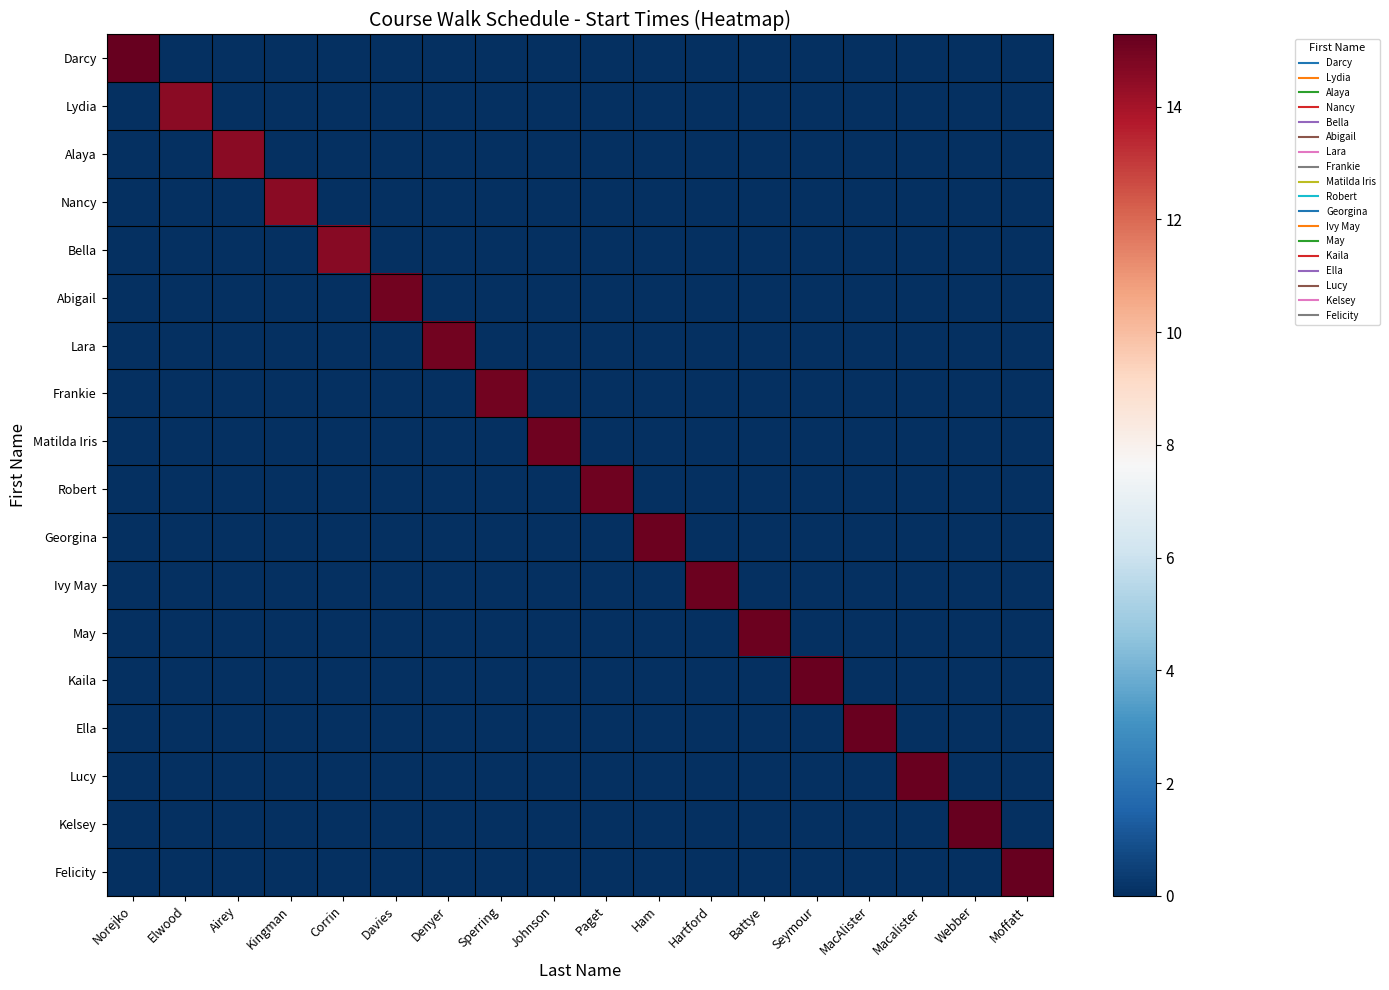

Reading left to right, transcribe all the data shown in this chart.

Darcy: Norejko=15.3	Elwood=0.0	Airey=0.0	Kingman=0.0	Corrin=0.0	Davies=0.0	Denyer=0.0	Sperring=0.0	Johnson=0.0	Paget=0.0	Ham=0.0	Hartford=0.0	Battye=0.0	Seymour=0.0	MacAlister=0.0	Macalister=0.0	Webber=0.0	Moffatt=0.0
Lydia: Norejko=0.0	Elwood=14.5	Airey=0.0	Kingman=0.0	Corrin=0.0	Davies=0.0	Denyer=0.0	Sperring=0.0	Johnson=0.0	Paget=0.0	Ham=0.0	Hartford=0.0	Battye=0.0	Seymour=0.0	MacAlister=0.0	Macalister=0.0	Webber=0.0	Moffatt=0.0
Alaya: Norejko=0.0	Elwood=0.0	Airey=14.5	Kingman=0.0	Corrin=0.0	Davies=0.0	Denyer=0.0	Sperring=0.0	Johnson=0.0	Paget=0.0	Ham=0.0	Hartford=0.0	Battye=0.0	Seymour=0.0	MacAlister=0.0	Macalister=0.0	Webber=0.0	Moffatt=0.0
Nancy: Norejko=0.0	Elwood=0.0	Airey=0.0	Kingman=14.6	Corrin=0.0	Davies=0.0	Denyer=0.0	Sperring=0.0	Johnson=0.0	Paget=0.0	Ham=0.0	Hartford=0.0	Battye=0.0	Seymour=0.0	MacAlister=0.0	Macalister=0.0	Webber=0.0	Moffatt=0.0
Bella: Norejko=0.0	Elwood=0.0	Airey=0.0	Kingman=0.0	Corrin=14.6	Davies=0.0	Denyer=0.0	Sperring=0.0	Johnson=0.0	Paget=0.0	Ham=0.0	Hartford=0.0	Battye=0.0	Seymour=0.0	MacAlister=0.0	Macalister=0.0	Webber=0.0	Moffatt=0.0
Abigail: Norejko=0.0	Elwood=0.0	Airey=0.0	Kingman=0.0	Corrin=0.0	Davies=15.0	Denyer=0.0	Sperring=0.0	Johnson=0.0	Paget=0.0	Ham=0.0	Hartford=0.0	Battye=0.0	Seymour=0.0	MacAlister=0.0	Macalister=0.0	Webber=0.0	Moffatt=0.0
Lara: Norejko=0.0	Elwood=0.0	Airey=0.0	Kingman=0.0	Corrin=0.0	Davies=0.0	Denyer=15.0	Sperring=0.0	Johnson=0.0	Paget=0.0	Ham=0.0	Hartford=0.0	Battye=0.0	Seymour=0.0	MacAlister=0.0	Macalister=0.0	Webber=0.0	Moffatt=0.0
Frankie: Norejko=0.0	Elwood=0.0	Airey=0.0	Kingman=0.0	Corrin=0.0	Davies=0.0	Denyer=0.0	Sperring=15.0	Johnson=0.0	Paget=0.0	Ham=0.0	Hartford=0.0	Battye=0.0	Seymour=0.0	MacAlister=0.0	Macalister=0.0	Webber=0.0	Moffatt=0.0
Matilda Iris: Norejko=0.0	Elwood=0.0	Airey=0.0	Kingman=0.0	Corrin=0.0	Davies=0.0	Denyer=0.0	Sperring=0.0	Johnson=15.1	Paget=0.0	Ham=0.0	Hartford=0.0	Battye=0.0	Seymour=0.0	MacAlister=0.0	Macalister=0.0	Webber=0.0	Moffatt=0.0
Robert: Norejko=0.0	Elwood=0.0	Airey=0.0	Kingman=0.0	Corrin=0.0	Davies=0.0	Denyer=0.0	Sperring=0.0	Johnson=0.0	Paget=15.1	Ham=0.0	Hartford=0.0	Battye=0.0	Seymour=0.0	MacAlister=0.0	Macalister=0.0	Webber=0.0	Moffatt=0.0
Georgina: Norejko=0.0	Elwood=0.0	Airey=0.0	Kingman=0.0	Corrin=0.0	Davies=0.0	Denyer=0.0	Sperring=0.0	Johnson=0.0	Paget=0.0	Ham=15.1	Hartford=0.0	Battye=0.0	Seymour=0.0	MacAlister=0.0	Macalister=0.0	Webber=0.0	Moffatt=0.0
Ivy May: Norejko=0.0	Elwood=0.0	Airey=0.0	Kingman=0.0	Corrin=0.0	Davies=0.0	Denyer=0.0	Sperring=0.0	Johnson=0.0	Paget=0.0	Ham=0.0	Hartford=15.1	Battye=0.0	Seymour=0.0	MacAlister=0.0	Macalister=0.0	Webber=0.0	Moffatt=0.0
May: Norejko=0.0	Elwood=0.0	Airey=0.0	Kingman=0.0	Corrin=0.0	Davies=0.0	Denyer=0.0	Sperring=0.0	Johnson=0.0	Paget=0.0	Ham=0.0	Hartford=0.0	Battye=15.2	Seymour=0.0	MacAlister=0.0	Macalister=0.0	Webber=0.0	Moffatt=0.0
Kaila: Norejko=0.0	Elwood=0.0	Airey=0.0	Kingman=0.0	Corrin=0.0	Davies=0.0	Denyer=0.0	Sperring=0.0	Johnson=0.0	Paget=0.0	Ham=0.0	Hartford=0.0	Battye=0.0	Seymour=15.2	MacAlister=0.0	Macalister=0.0	Webber=0.0	Moffatt=0.0
Ella: Norejko=0.0	Elwood=0.0	Airey=0.0	Kingman=0.0	Corrin=0.0	Davies=0.0	Denyer=0.0	Sperring=0.0	Johnson=0.0	Paget=0.0	Ham=0.0	Hartford=0.0	Battye=0.0	Seymour=0.0	MacAlister=15.2	Macalister=0.0	Webber=0.0	Moffatt=0.0
Lucy: Norejko=0.0	Elwood=0.0	Airey=0.0	Kingman=0.0	Corrin=0.0	Davies=0.0	Denyer=0.0	Sperring=0.0	Johnson=0.0	Paget=0.0	Ham=0.0	Hartford=0.0	Battye=0.0	Seymour=0.0	MacAlister=0.0	Macalister=15.2	Webber=0.0	Moffatt=0.0
Kelsey: Norejko=0.0	Elwood=0.0	Airey=0.0	Kingman=0.0	Corrin=0.0	Davies=0.0	Denyer=0.0	Sperring=0.0	Johnson=0.0	Paget=0.0	Ham=0.0	Hartford=0.0	Battye=0.0	Seymour=0.0	MacAlister=0.0	Macalister=0.0	Webber=15.2	Moffatt=0.0
Felicity: Norejko=0.0	Elwood=0.0	Airey=0.0	Kingman=0.0	Corrin=0.0	Davies=0.0	Denyer=0.0	Sperring=0.0	Johnson=0.0	Paget=0.0	Ham=0.0	Hartford=0.0	Battye=0.0	Seymour=0.0	MacAlister=0.0	Macalister=0.0	Webber=0.0	Moffatt=15.3